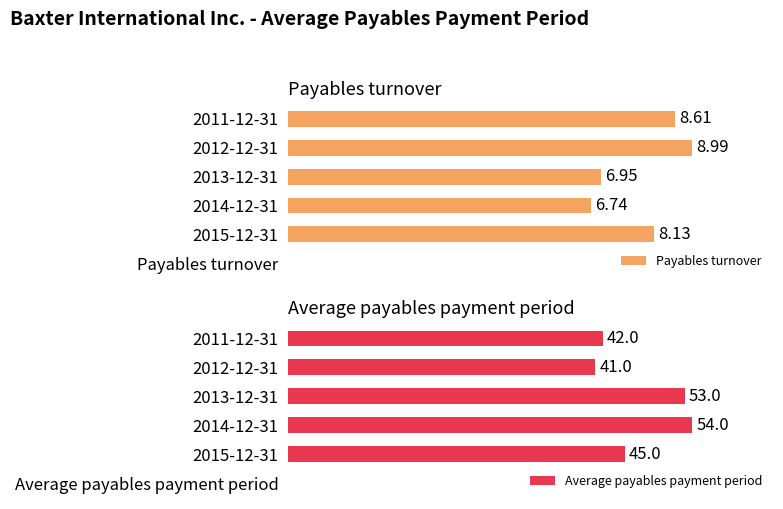

Reading right to left, list all the values displayed in this chart.

Payables turnover: 4=8.6	3=9.0	2=7.0	1=6.7	0=8.1
Average payables payment period: 4=42.0	3=41.0	2=53.0	1=54.0	0=45.0